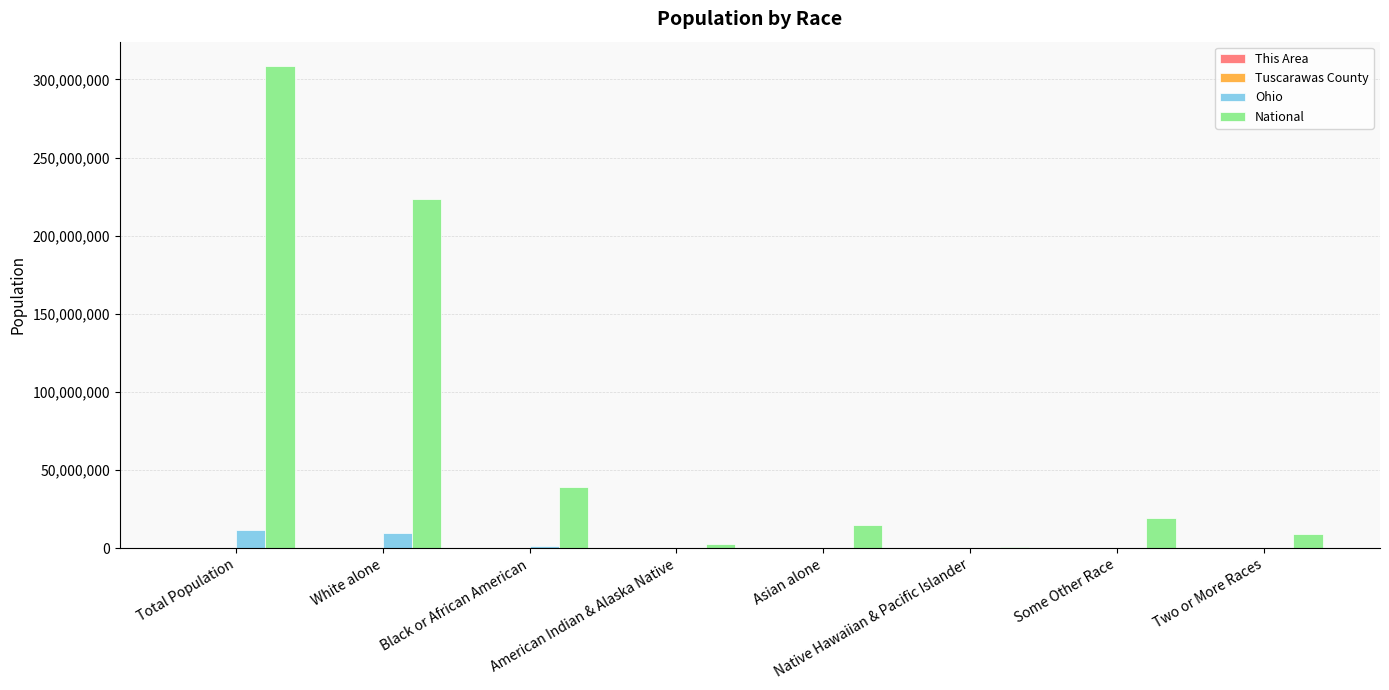

Which series has the largest total across all categories?

National